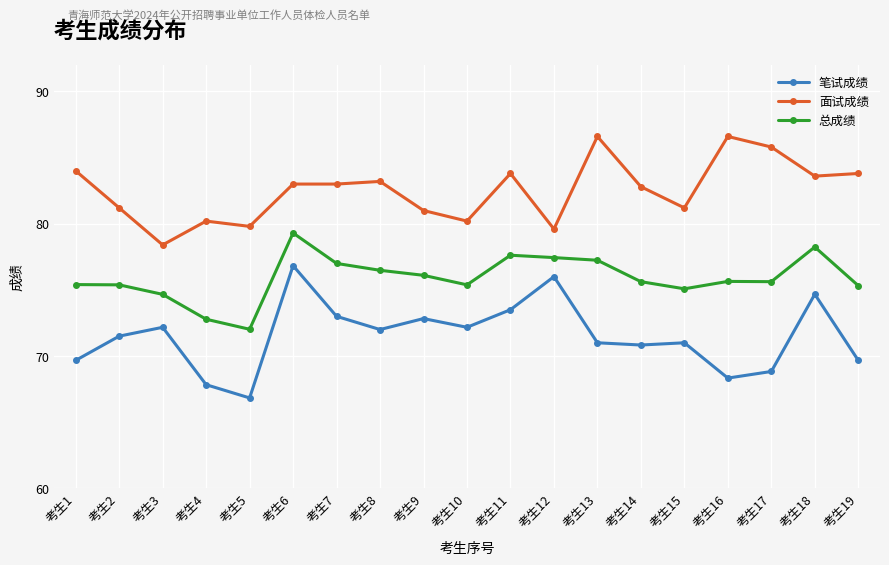

What is the average value of the 面试成绩 series?

82.5